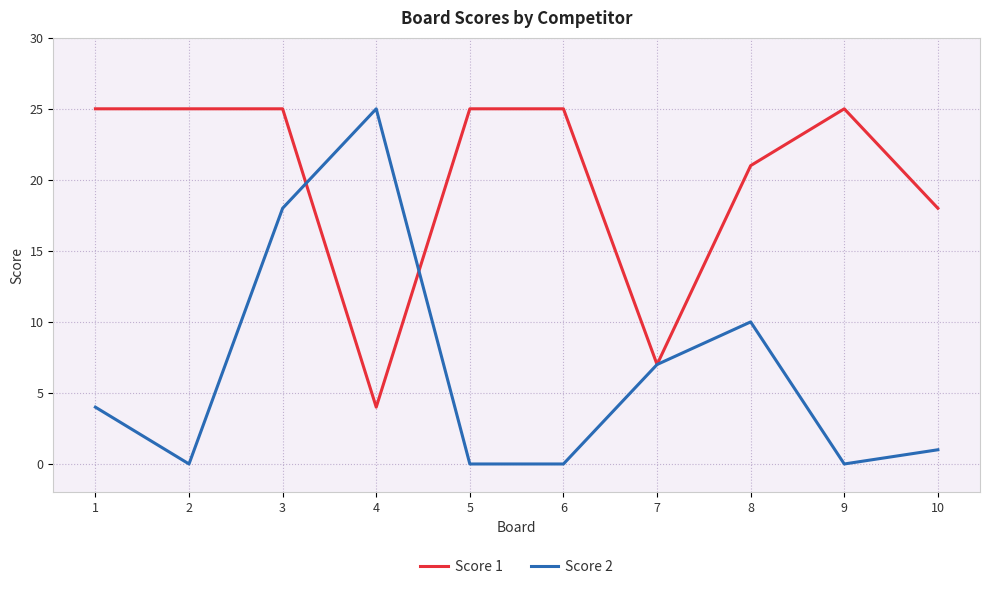

How many lines are shown in the chart?

2